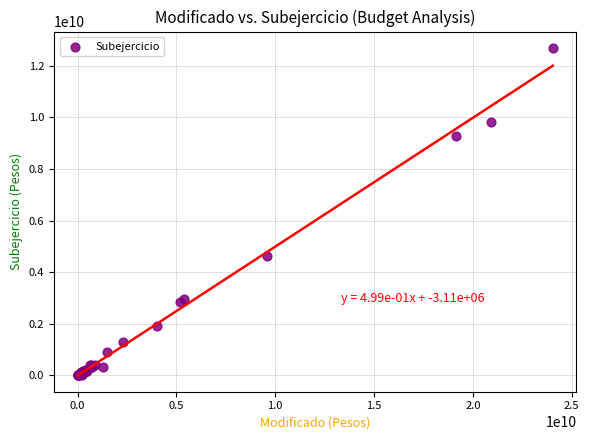

What Y value in the scatter plot is closest to 6350409929?

4635278885.7